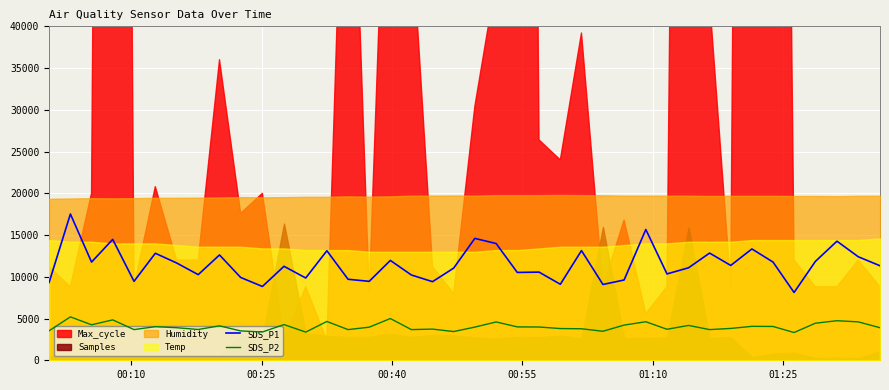

True or false: SDS_P1 and SDS_P2 cross at least once.

False